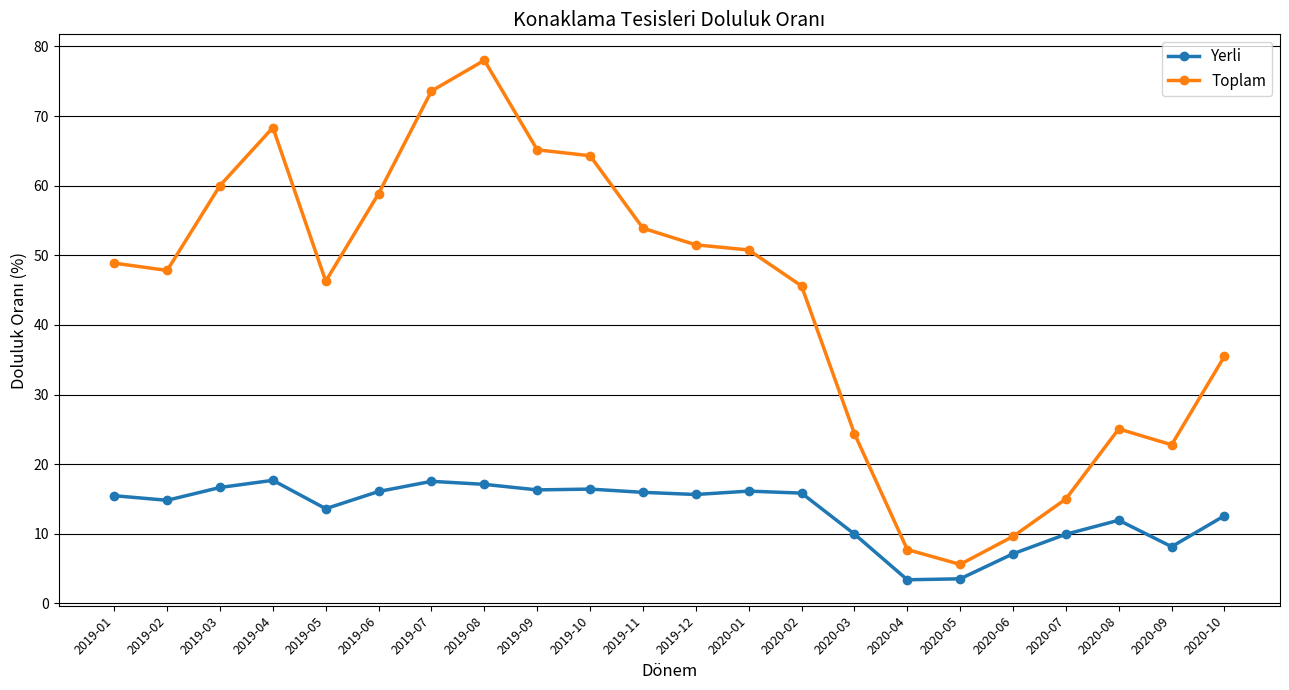

What is the label of the 14th point from the right?

2019-09